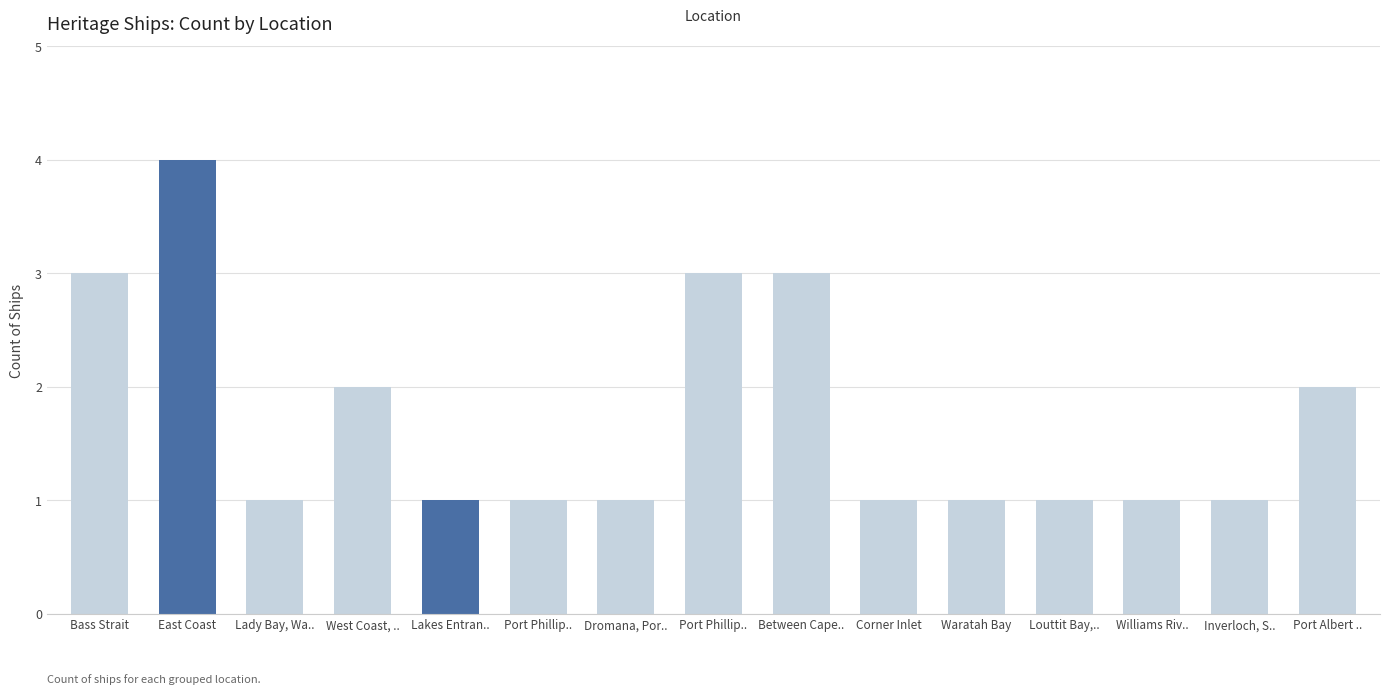

What is the approximate value at Between Cape..?

3